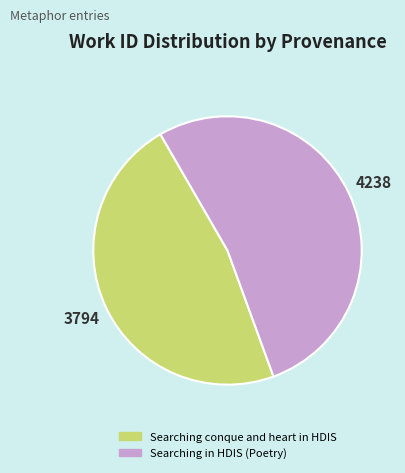

Combined, do Searching in HDIS (Poetry) and Searching conque and heart in HDIS account for over 50%?

Yes